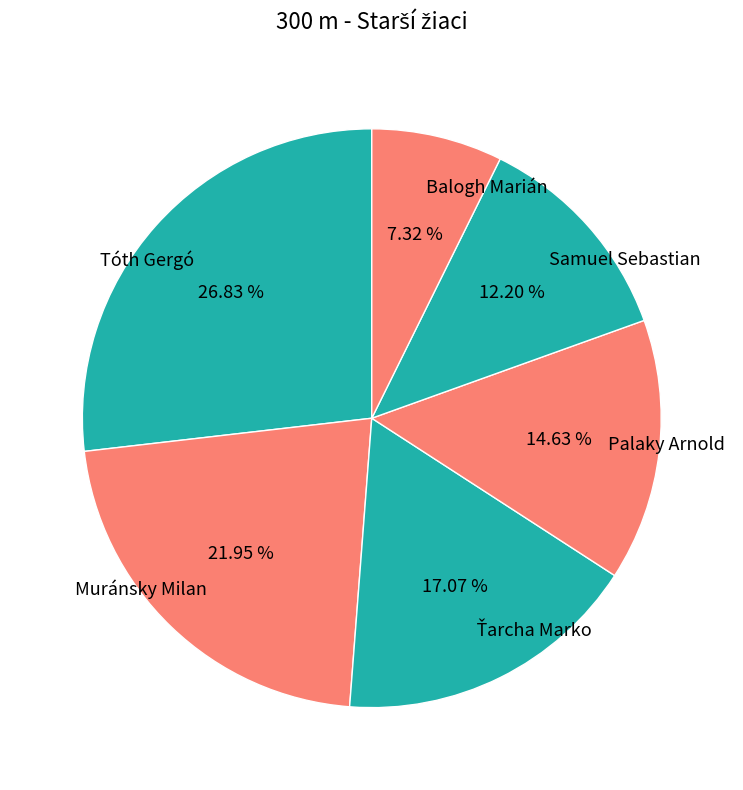

Does Balogh Marián account for over 50% of the chart?

No